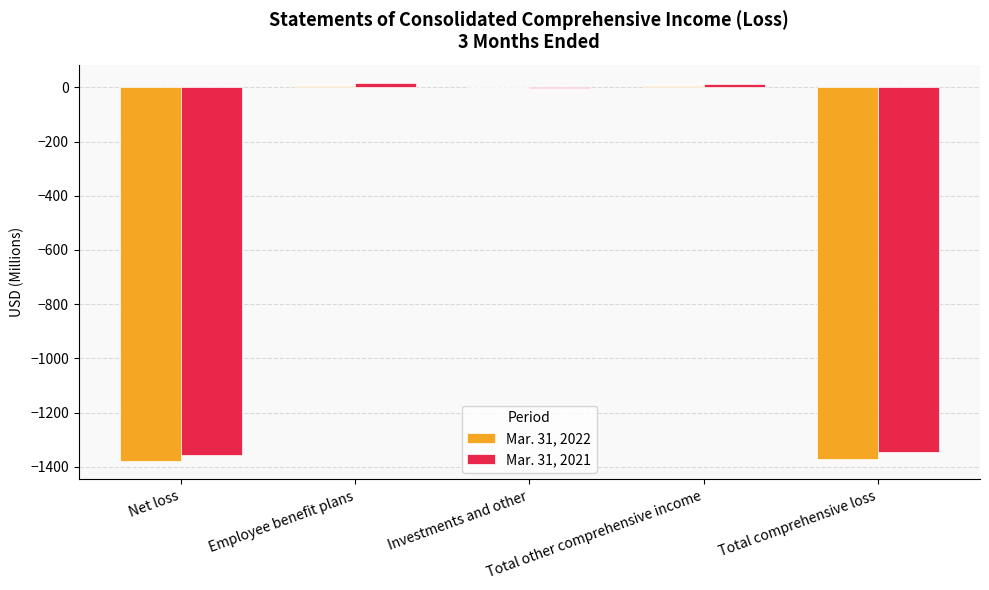

What is the sum of all Mar. 31, 2021 values?

-2675